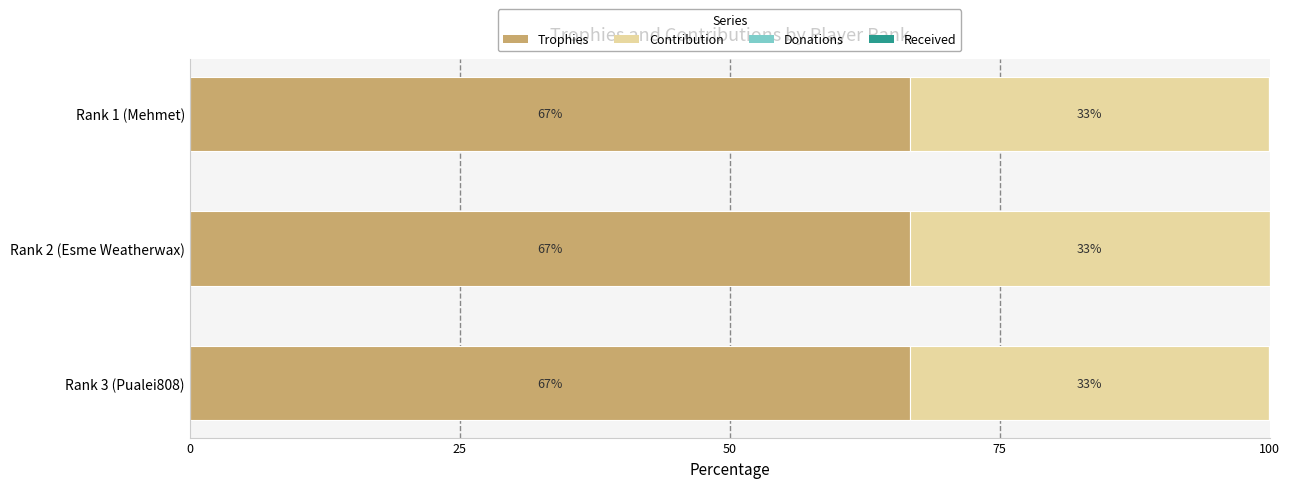

What is the total value across all series at Rank 2 (Esme Weatherwax)?

100.0